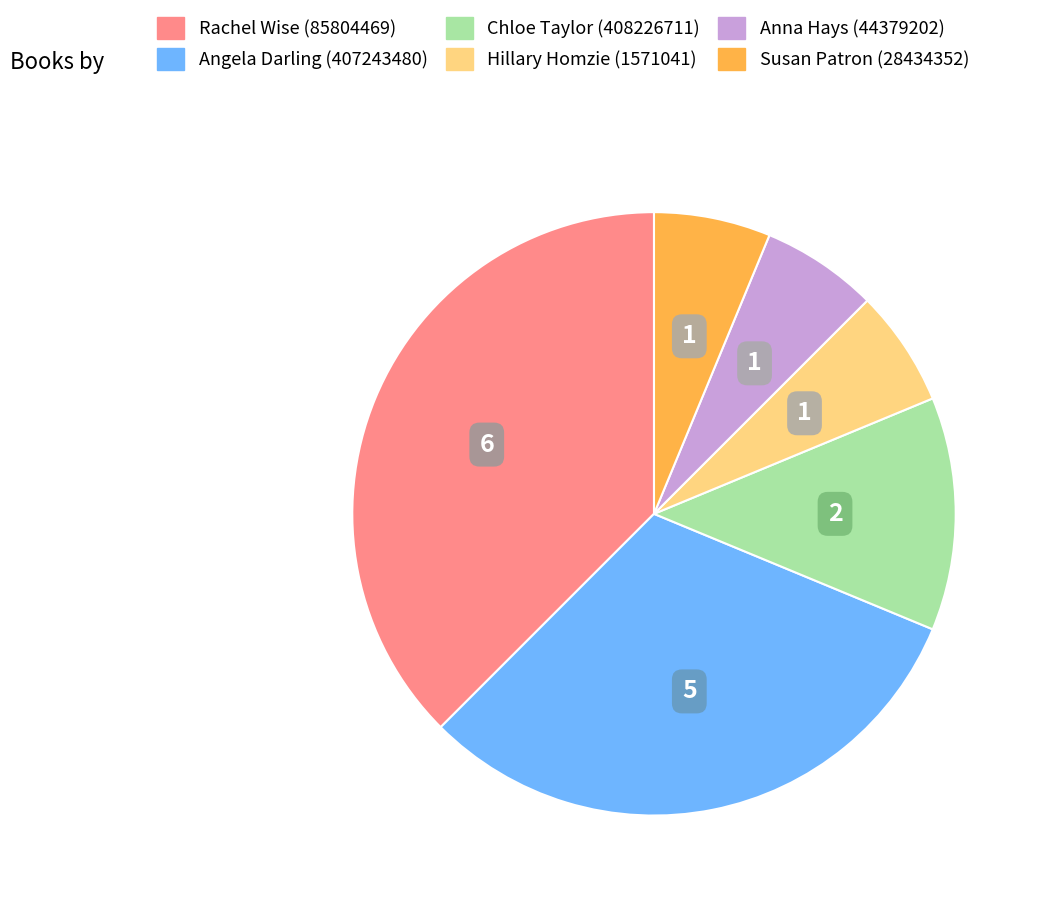

Combined, do Rachel Wise (85804469) and Angela Darling (407243480) account for over 50%?

Yes